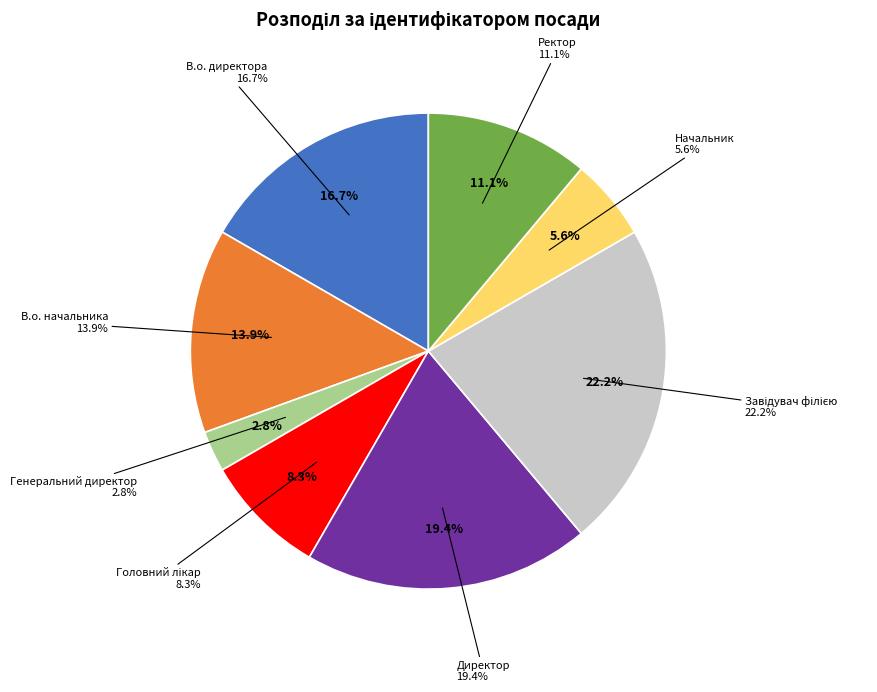

To the nearest percent, what portion does Ректор represent?

11%